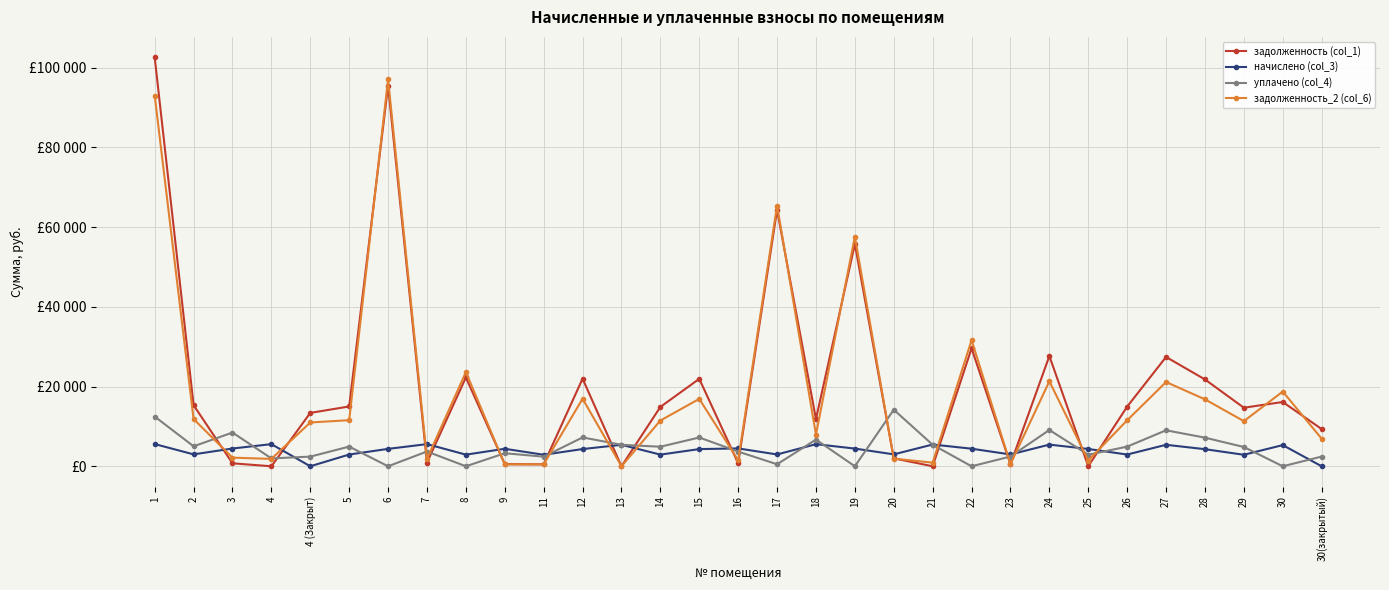

What position from the right is 18?

14